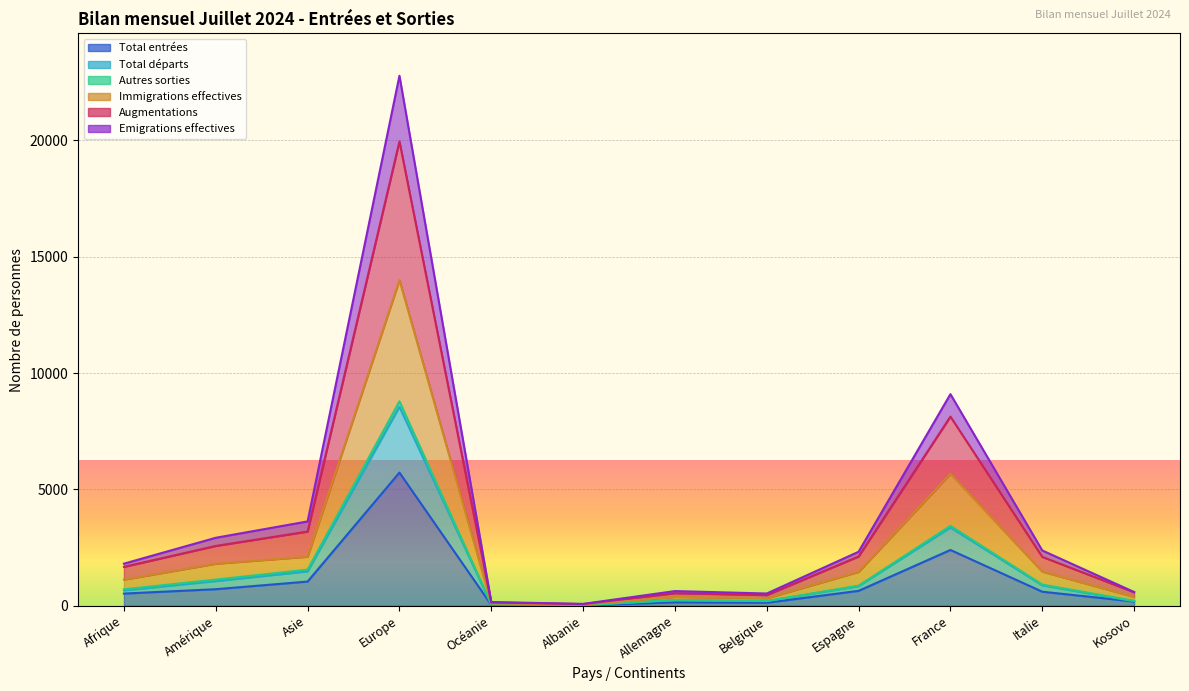

What position from the left is Afrique?

1